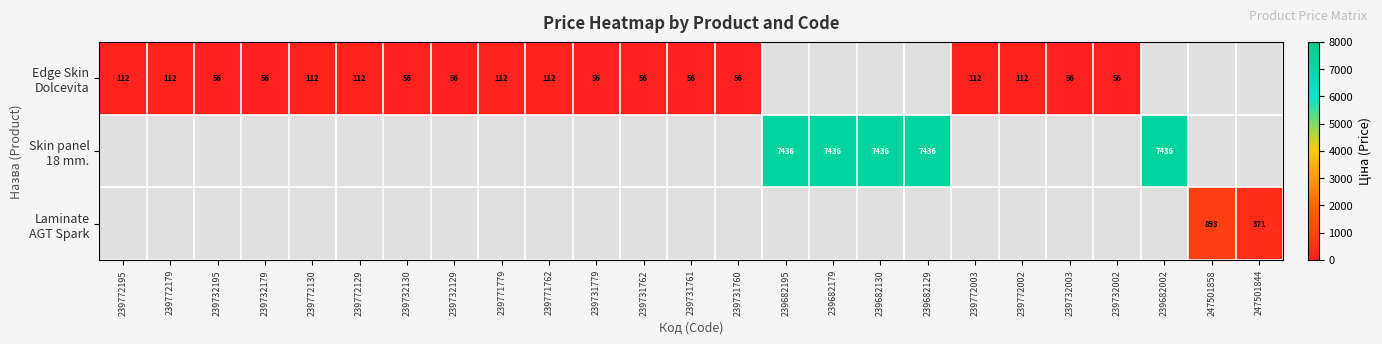

What is the total value across all series at 239772003?

111.7